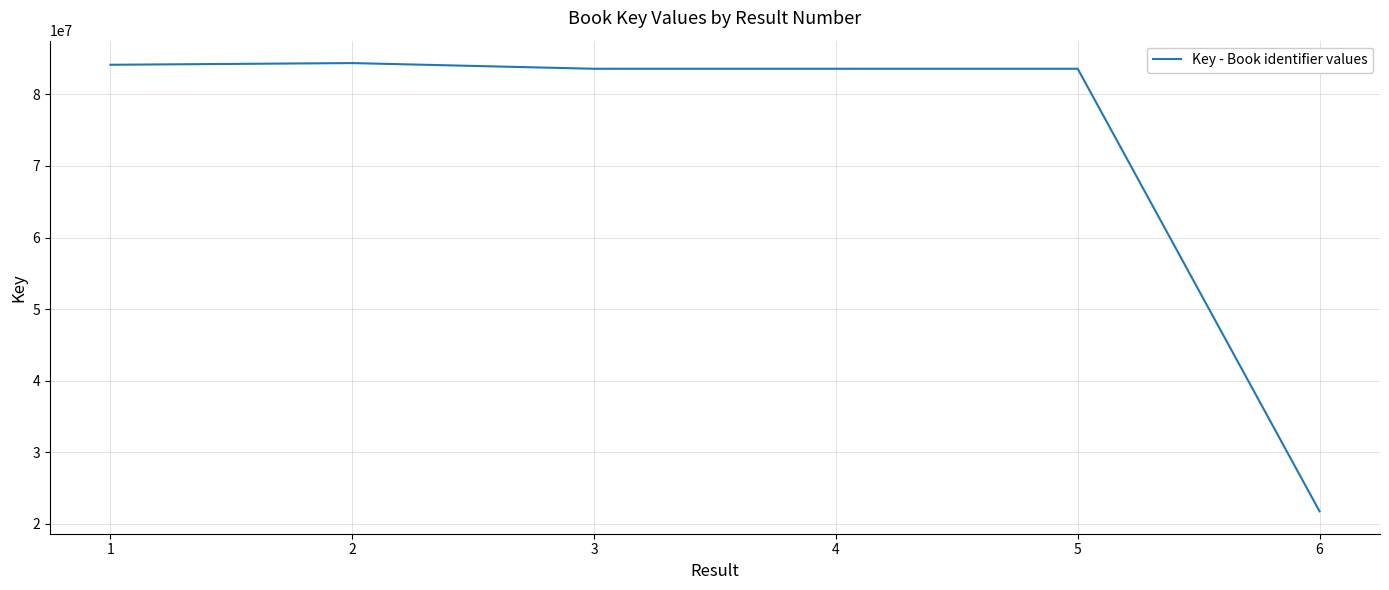

Is this an area chart (filled region under the line)?

No